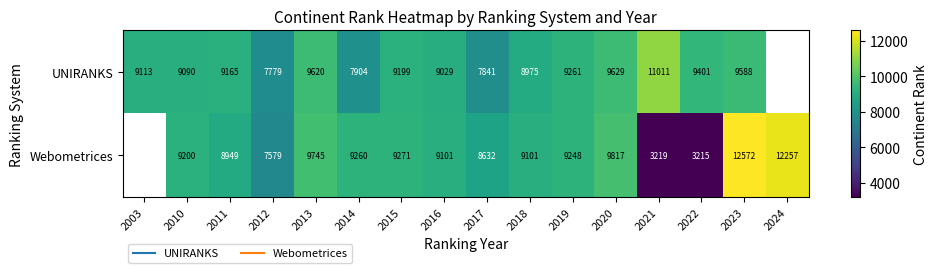

Which category has the highest value in the UNIRANKS series?

2021